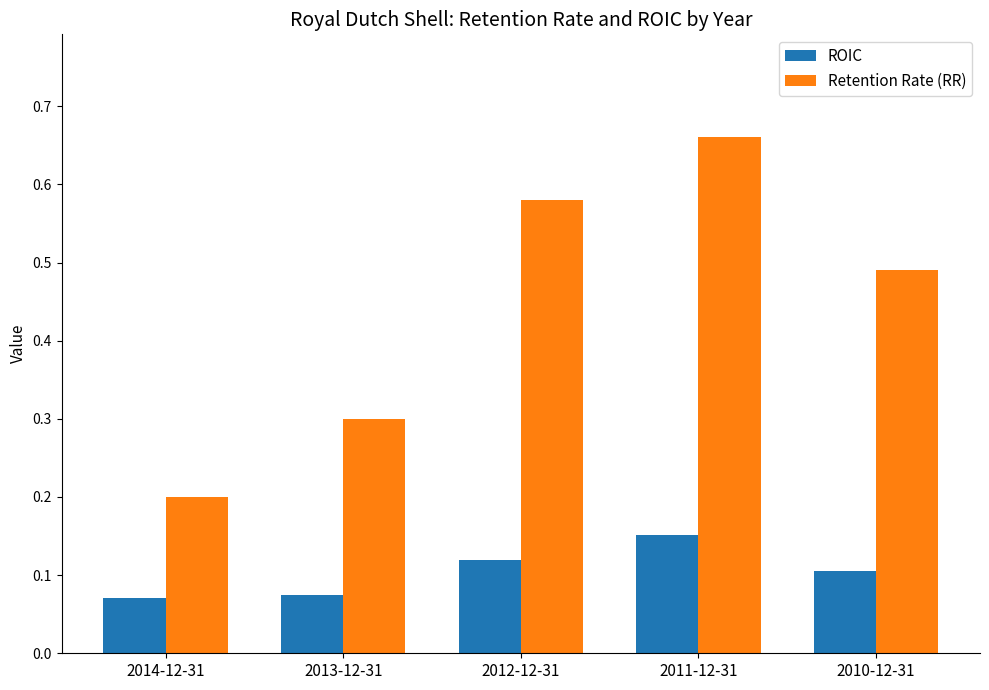

At which label does Retention Rate (RR) reach its peak?

2011-12-31